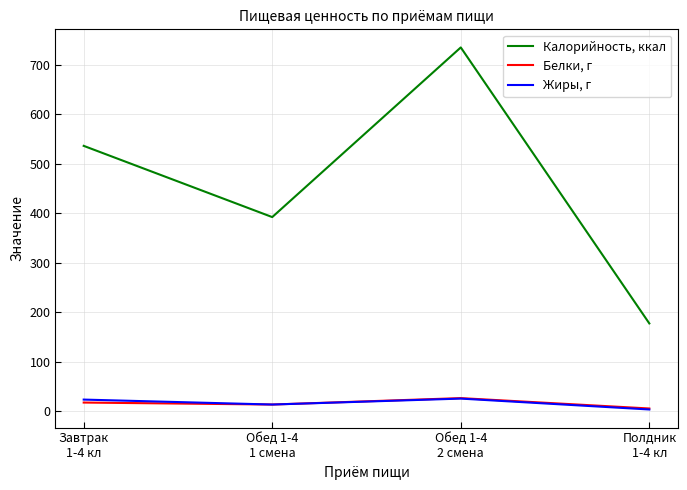

Which series has the widest spread of values?

Калорийность, ккал